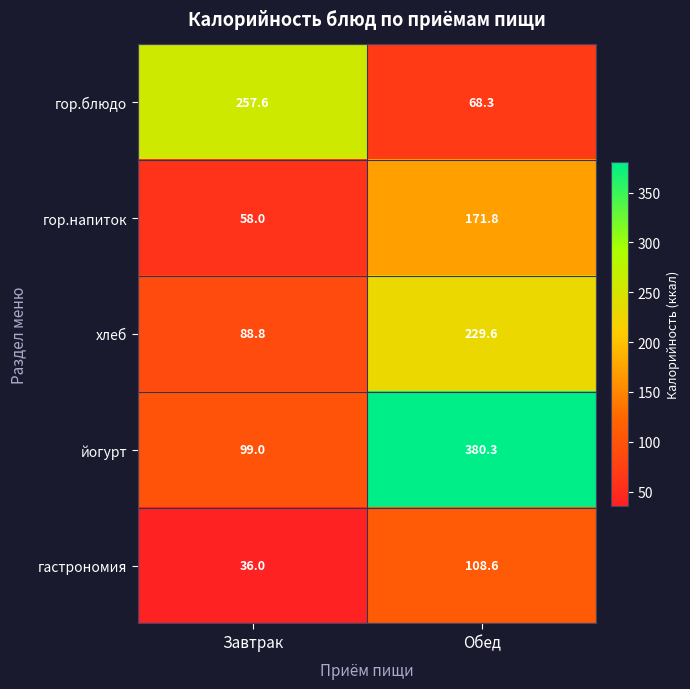

Is it true that гор.блюдо equals 393.1 at Завтрак?

False